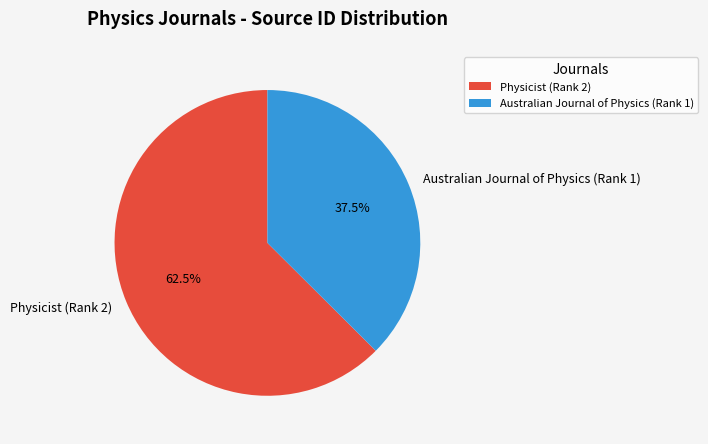

Does Australian Journal of Physics (Rank 1) account for over 50% of the chart?

No